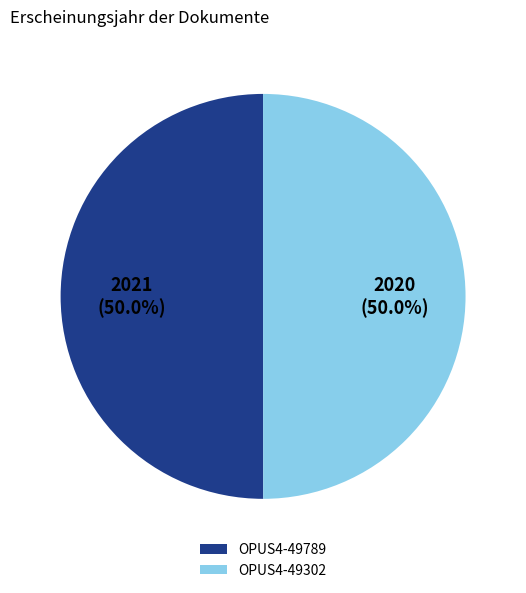

To the nearest percent, what portion does OPUS4-49789 represent?

50%